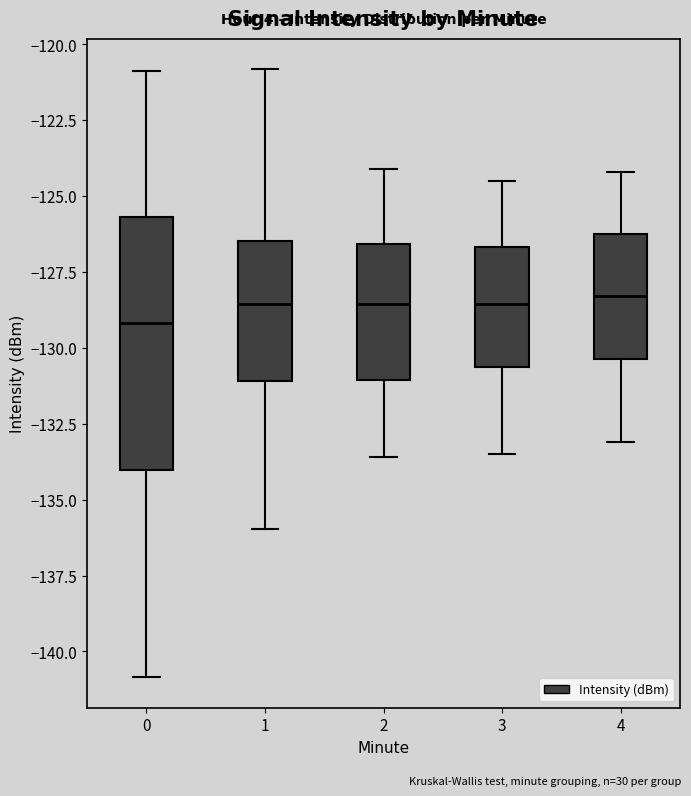

Reading left to right, transcribe this box plot: for each box, give where its median line is, the range the box spans, and where its two whiskers end, as read against the y-axis. The values are not printed on the chart, so give them approximately, as read against the axis.

0: median -129.0, box -134.0 to -125.5, whiskers -141.0 to -121.0
1: median -128.5, box -131.0 to -126.5, whiskers -136.0 to -121.0
2: median -128.5, box -131.0 to -126.5, whiskers -133.5 to -124.0
3: median -128.5, box -130.5 to -126.5, whiskers -133.5 to -124.5
4: median -128.5, box -130.5 to -126.0, whiskers -133.0 to -124.0